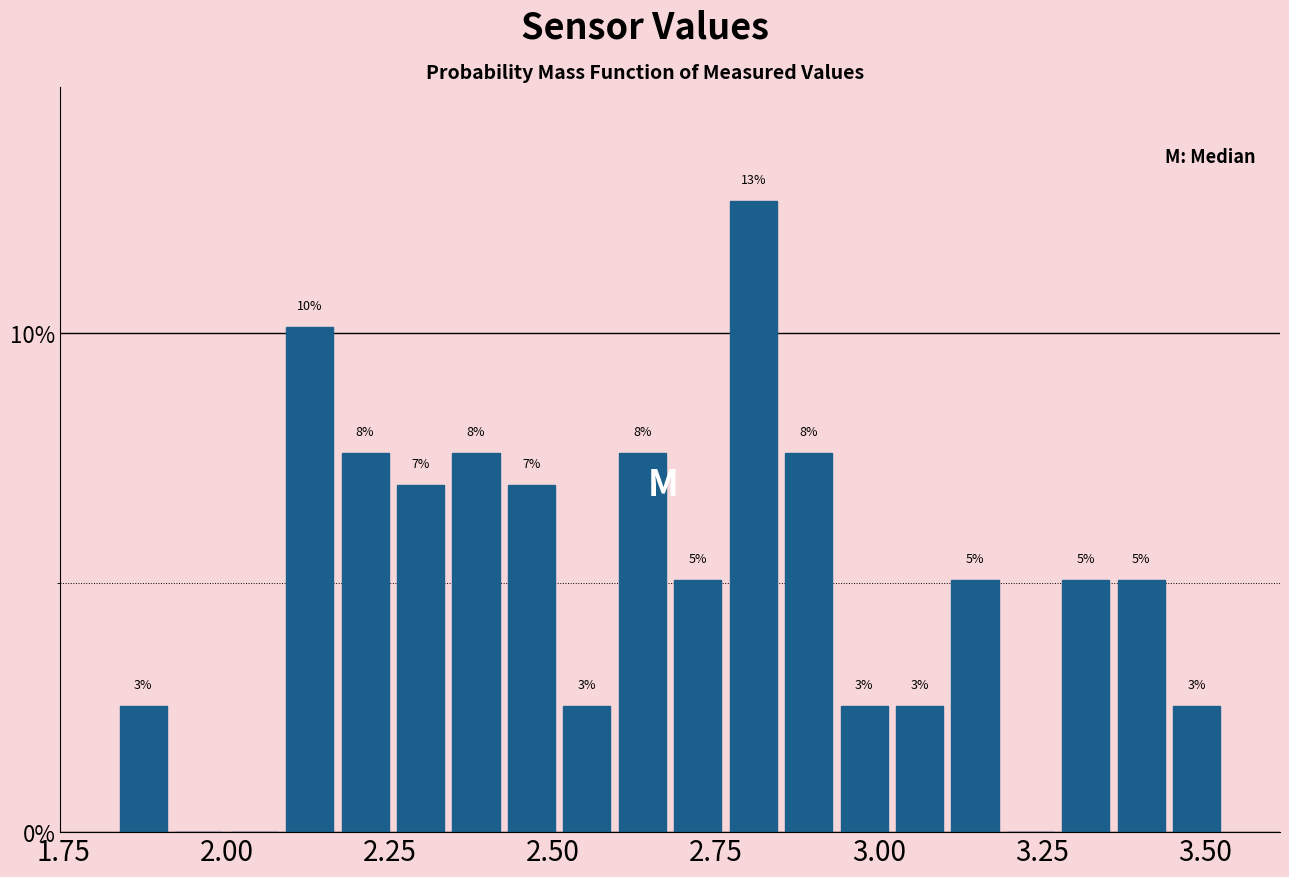

Around what value on the x-axis is the tallest bar? Give the approximate position of its centre, as read against the axis.

2.80